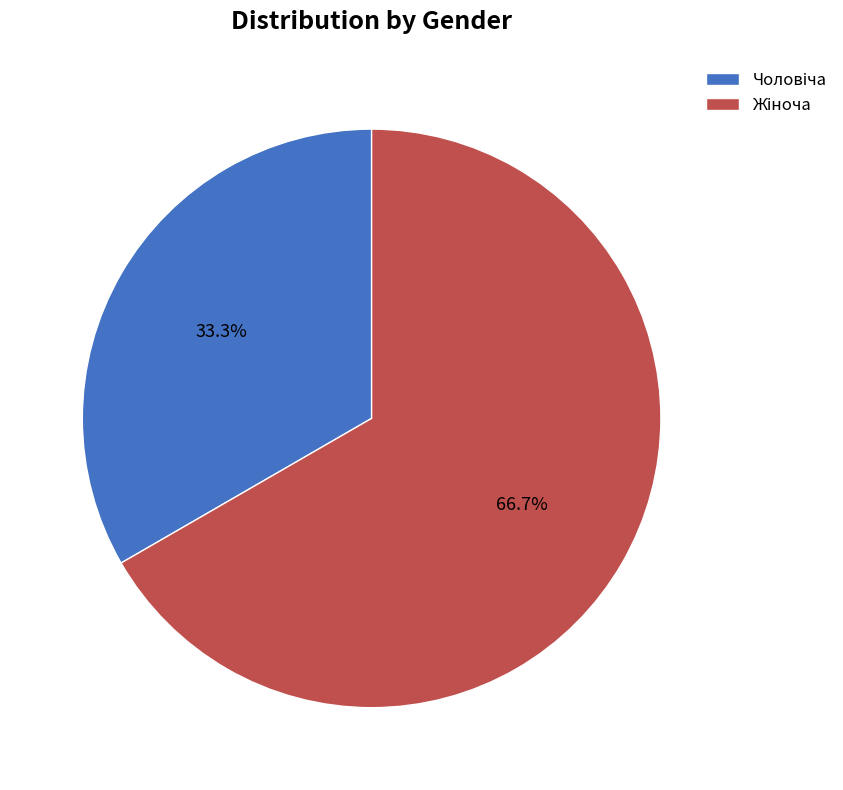

Is there a majority slice in this chart?

Yes